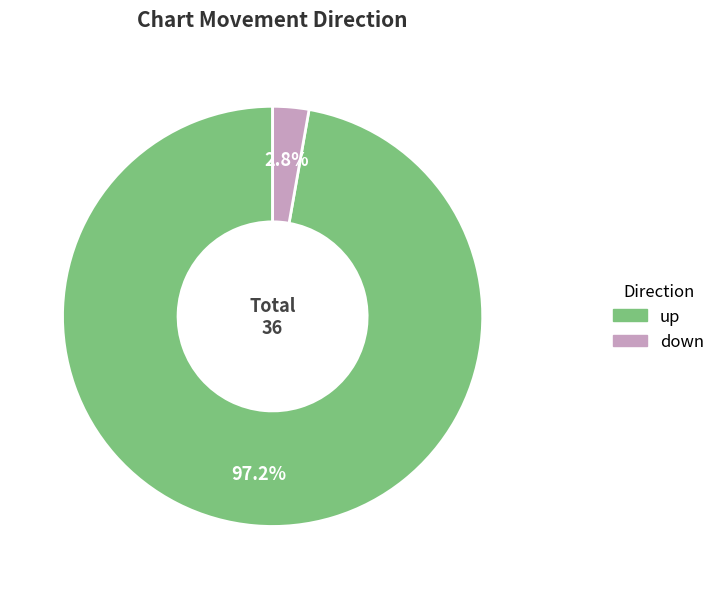

Is it true that down is 3% of the pie?

True